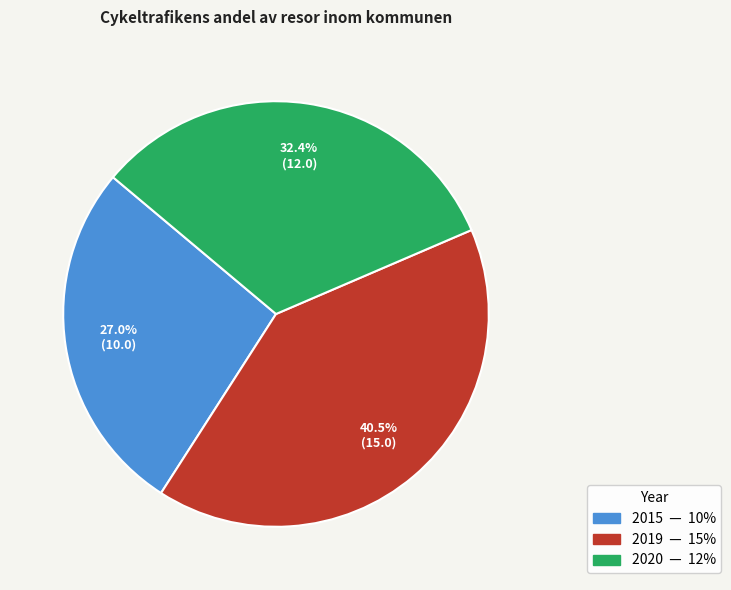

Rank the categories by value from lowest to highest.

2015, 2020, 2019